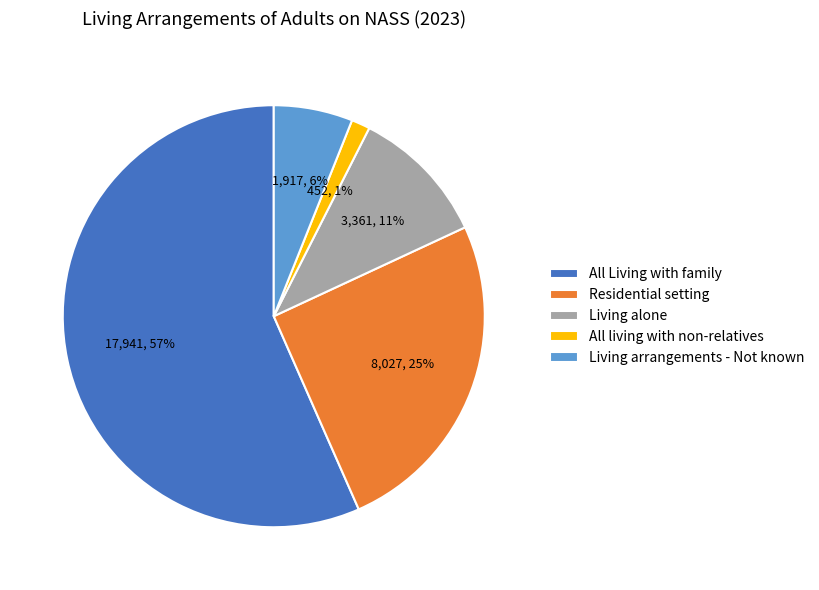

Between All Living with family and Living alone, which is larger?

All Living with family